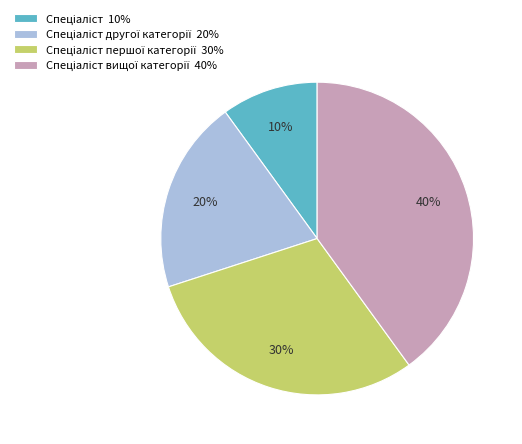

Is there any slice that represents more than half of the pie?

No